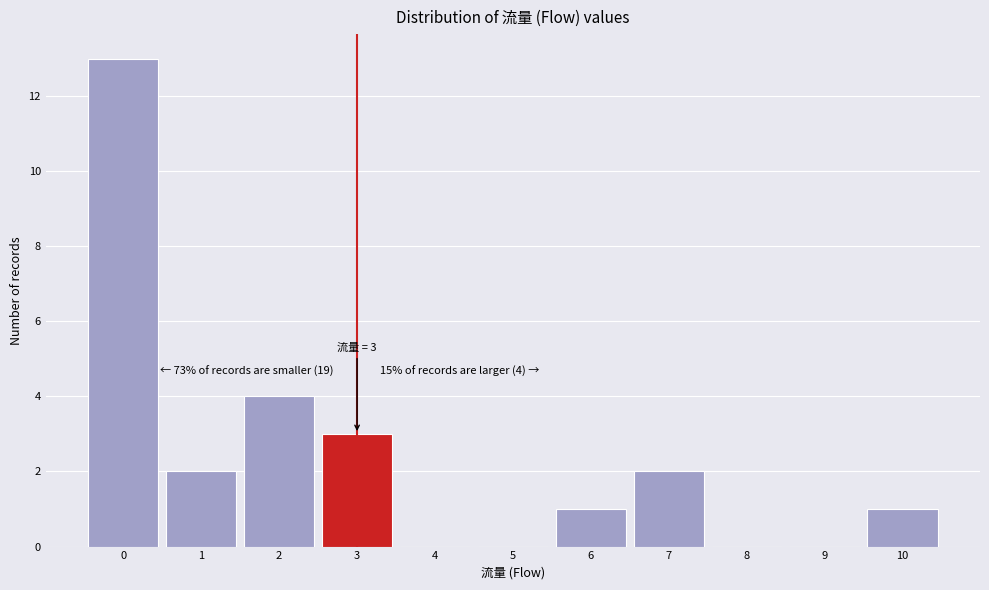

Over which range of the x-axis is the bar tallest?

-0.5 to 0.5